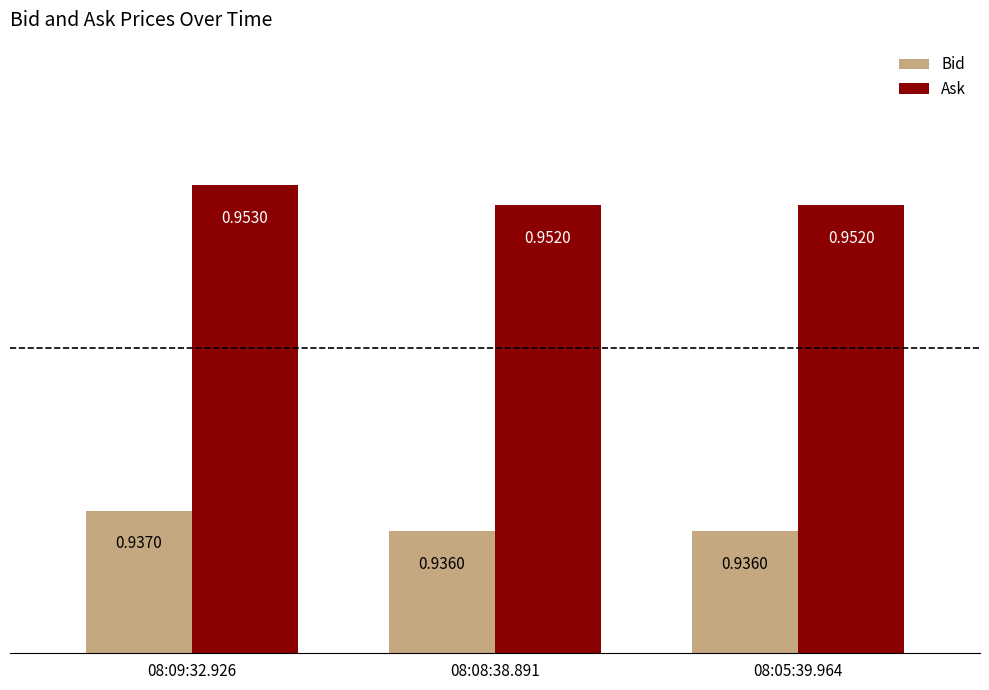

At which category is the sum across all series the highest?

08:09:32.926